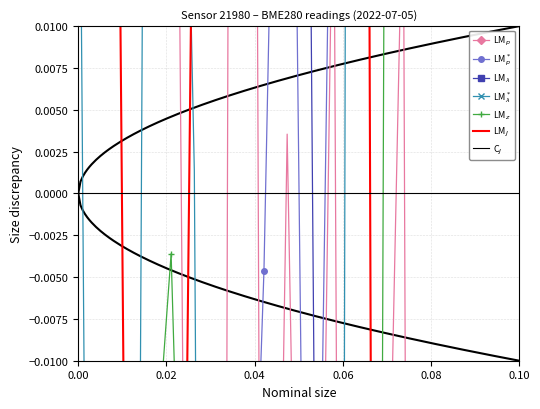

How many categories are shown in the chart?

20